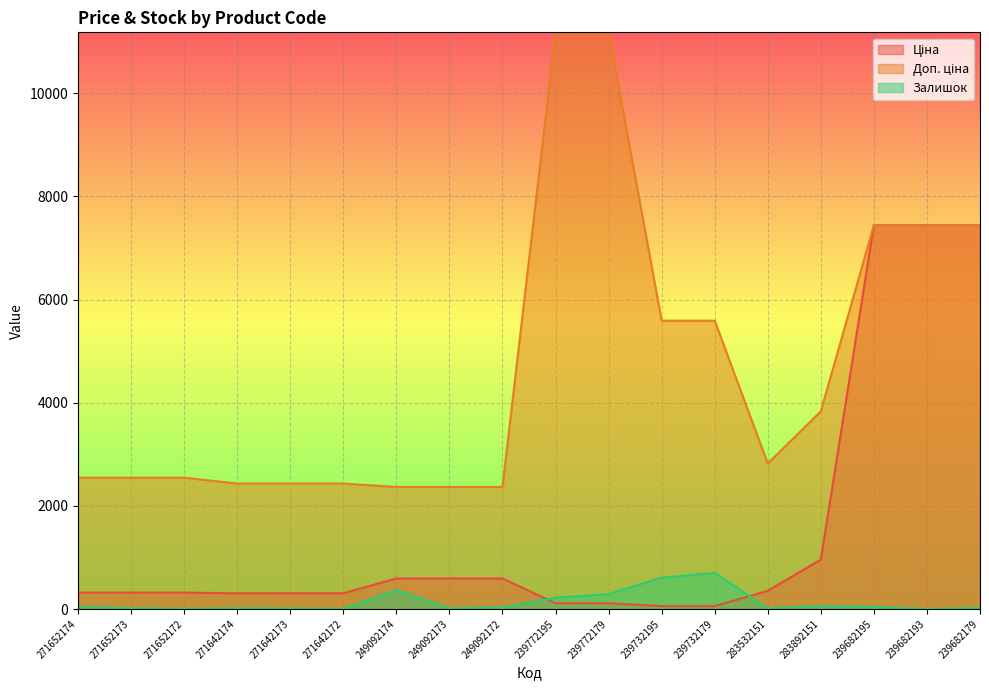

What is the total value across all series at 239732179?

6348.9